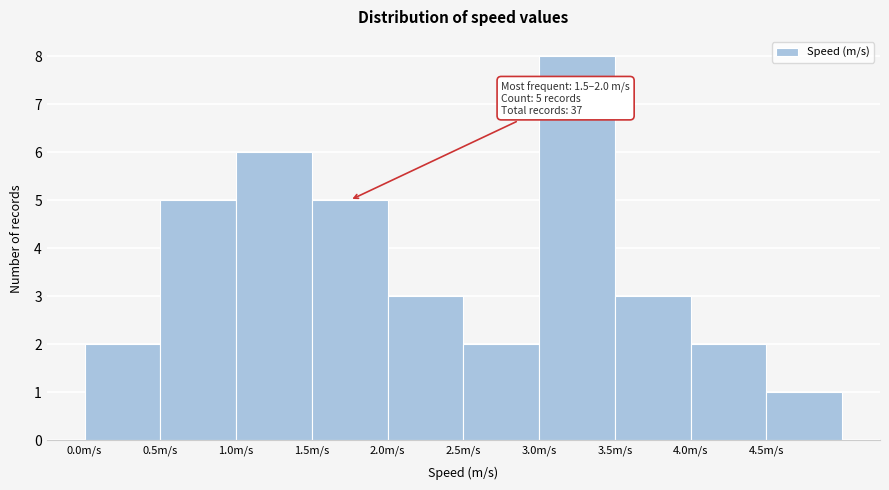

Which range on the x-axis has the tallest bar?

3.0 to 3.5